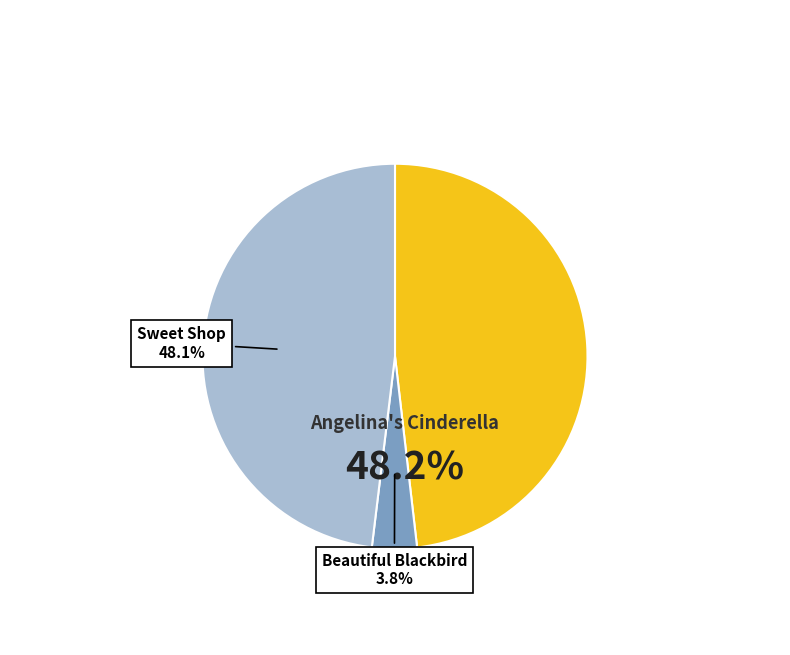

Is Beautiful Blackbird the majority of the pie?

No